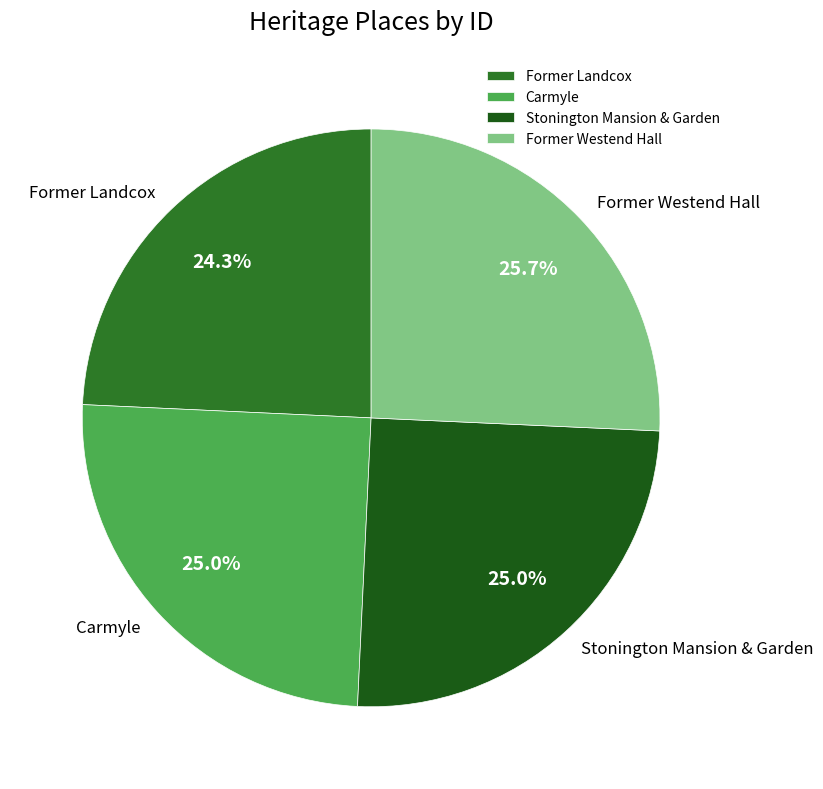

Count the number of slices in the pie.

4